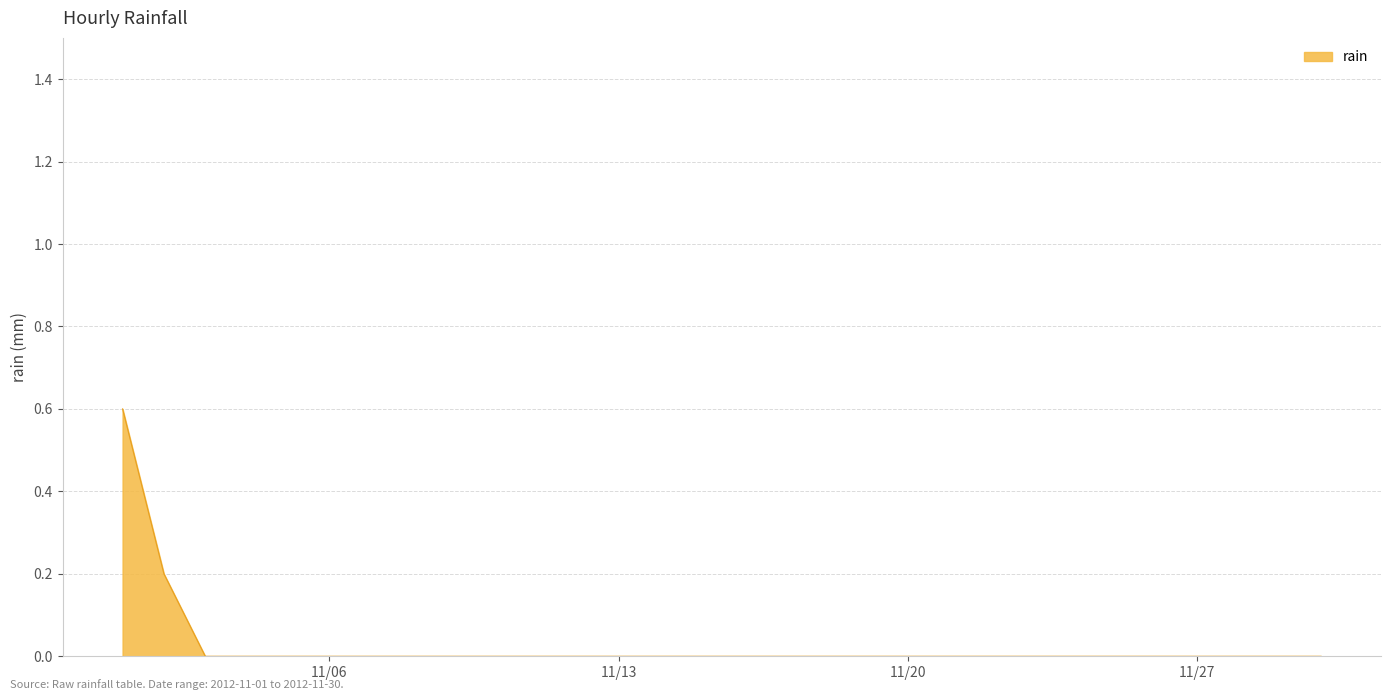

What is the greatest value displayed?

0.6